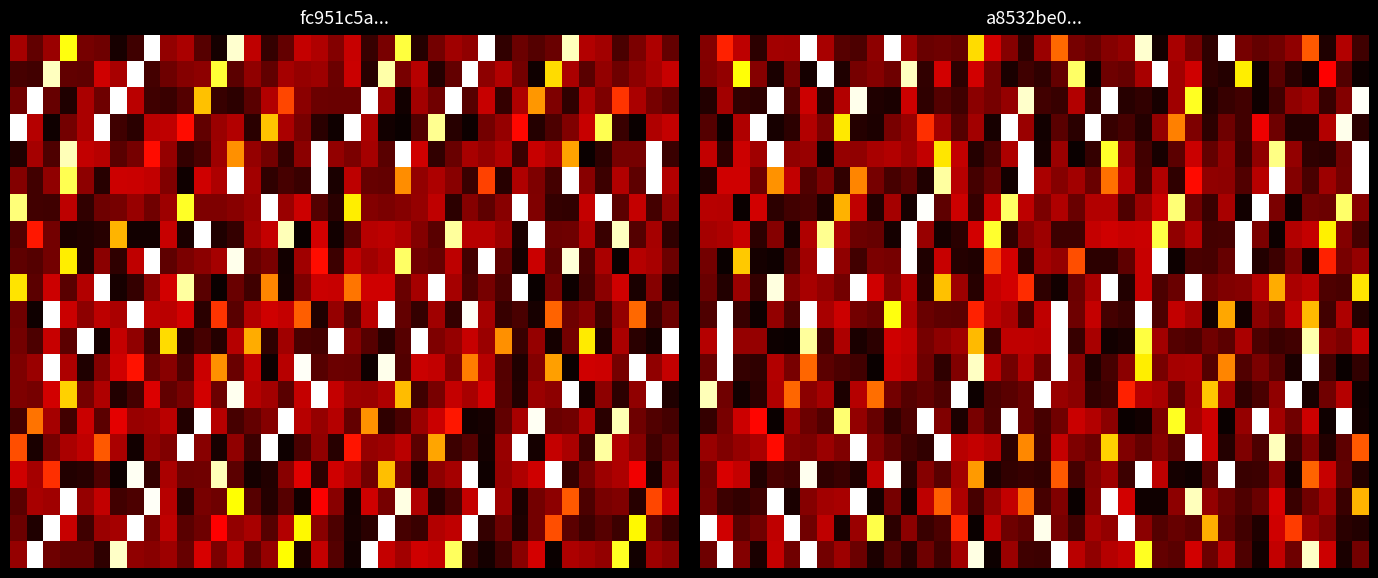

What is the greatest value displayed?

1.0